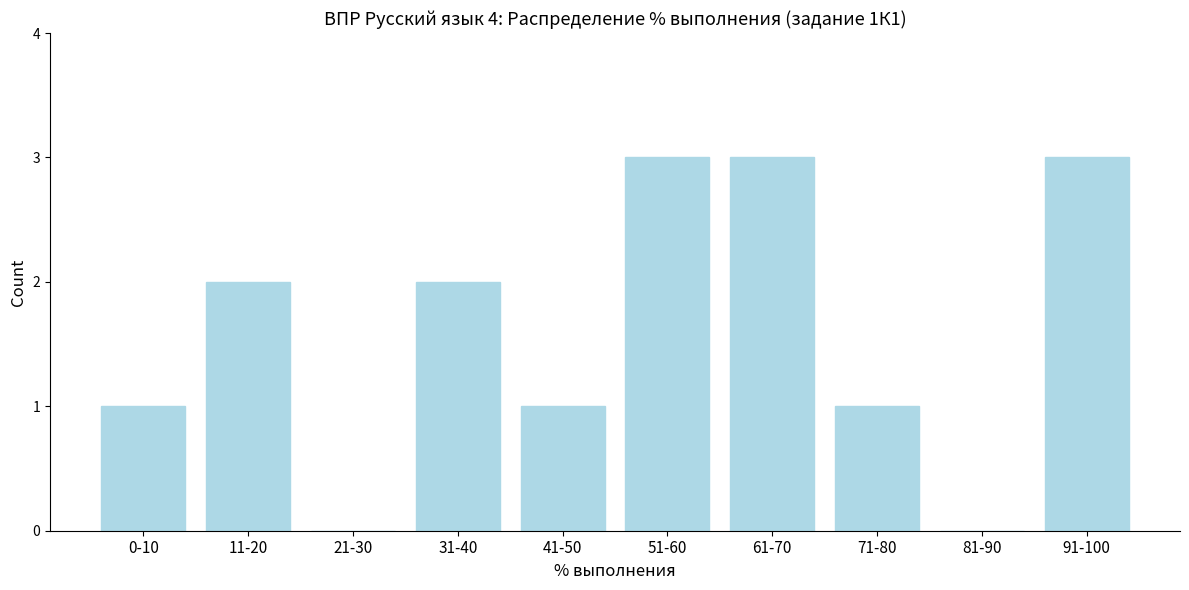

Reading right to left, list all the values displayed in this chart.

91-100=3	81-90=0	71-80=1	61-70=3	51-60=3	41-50=1	31-40=2	21-30=0	11-20=2	0-10=1